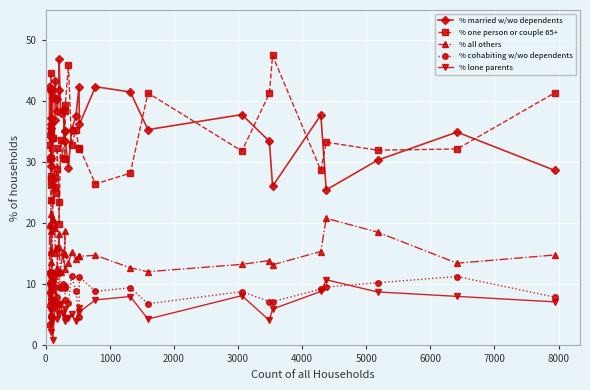

True or false: % one person or couple 65+ and % cohabiting w/wo dependents intersect in this chart.

False